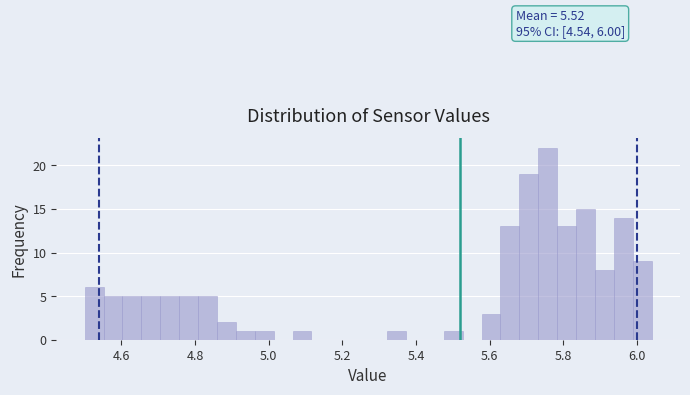

Read against the x-axis, roughly where is the centre of the tallest bar?

5.76